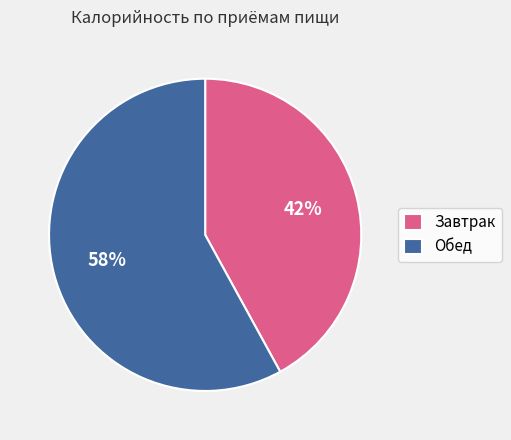

To the nearest percent, what is the difference between the largest and smallest slice percentages?

16%